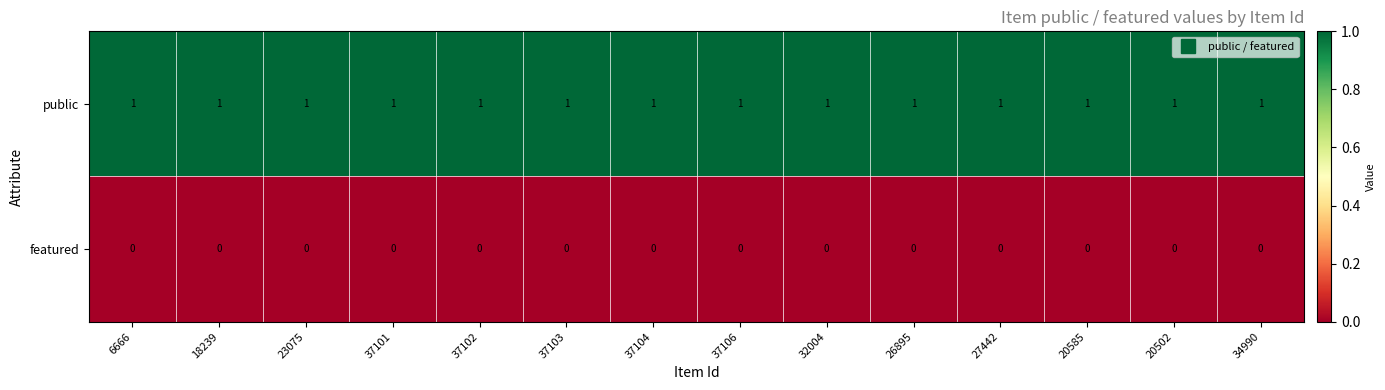

Rank the series by their average value, from highest to lowest.

public, featured